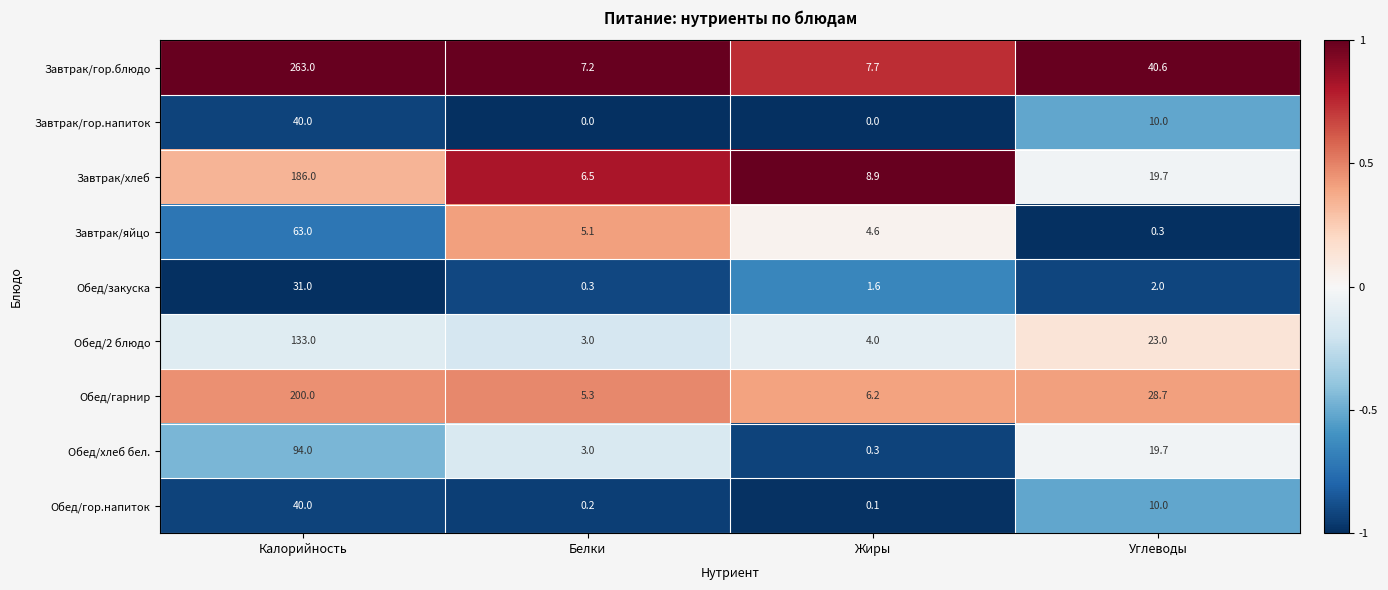

What is the difference between the maximum and minimum values in the Обед/хлеб бел. series?

93.7